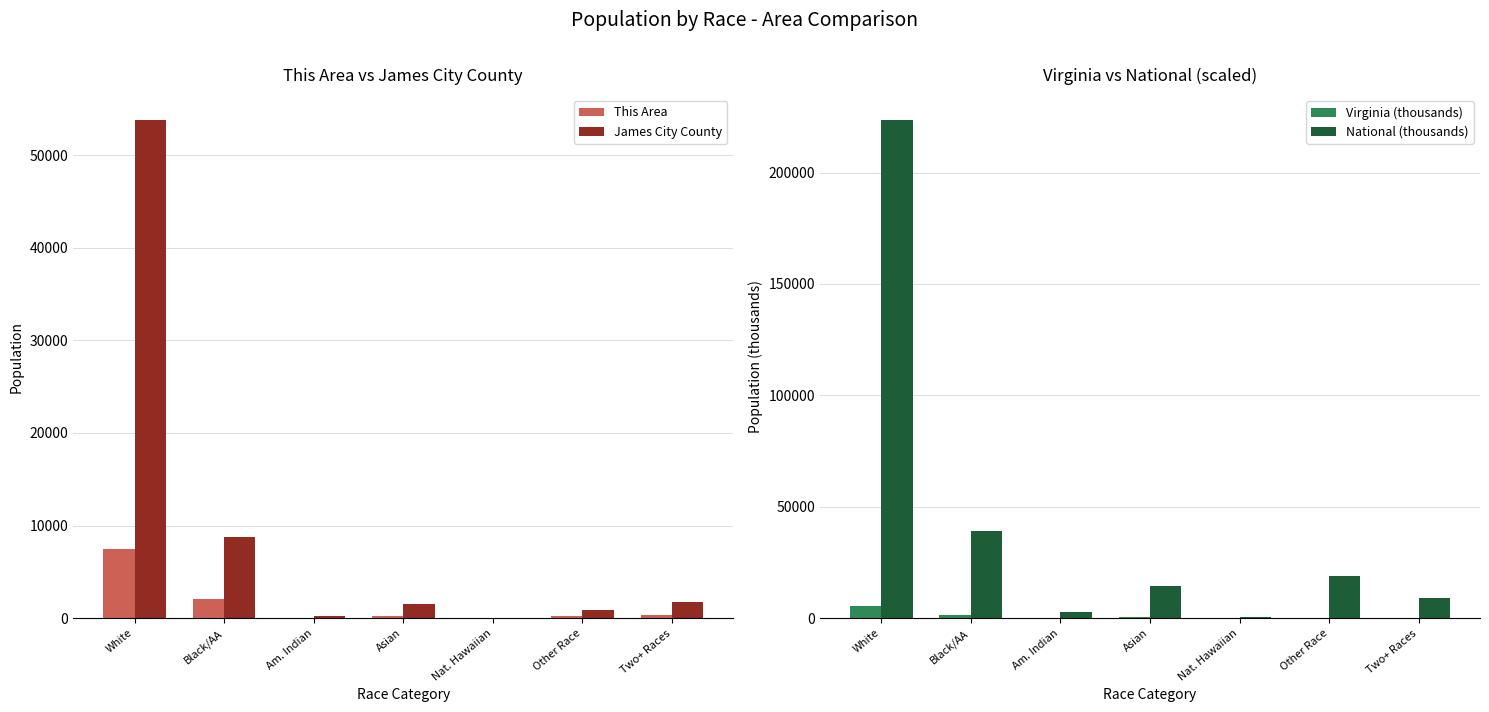

What is the average value of the National (thousands) series?

44106.5